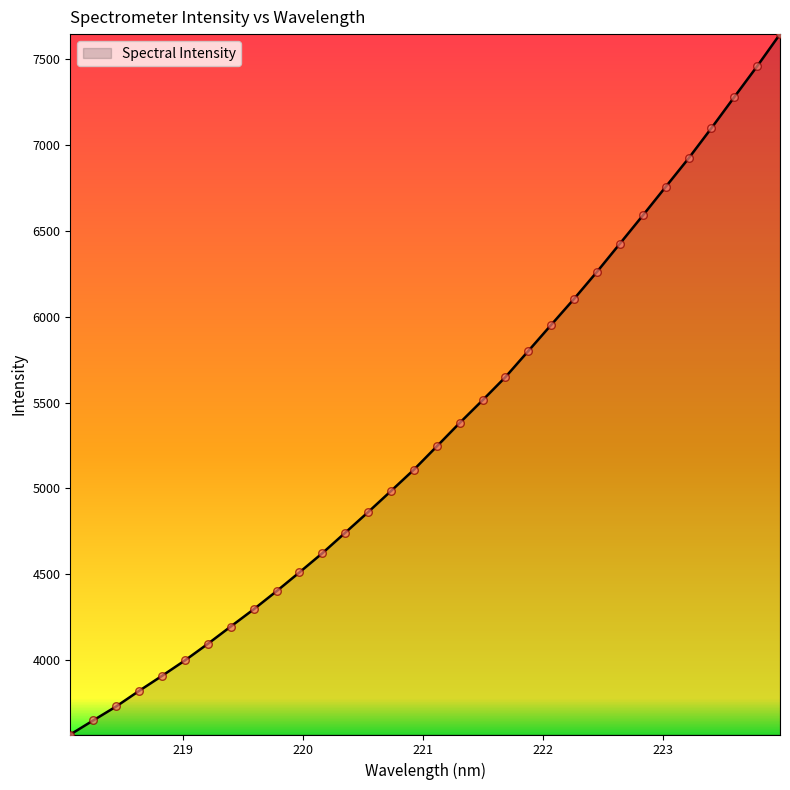

What is the greatest value displayed?

7645.2